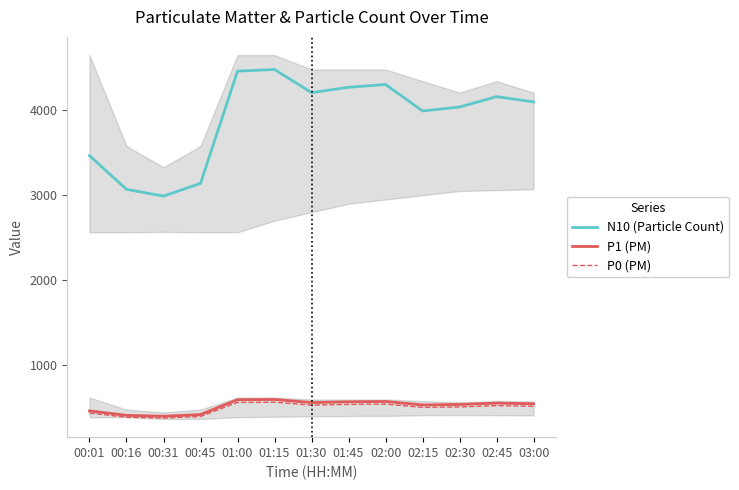

At which category is the sum across all series the highest?

01:15